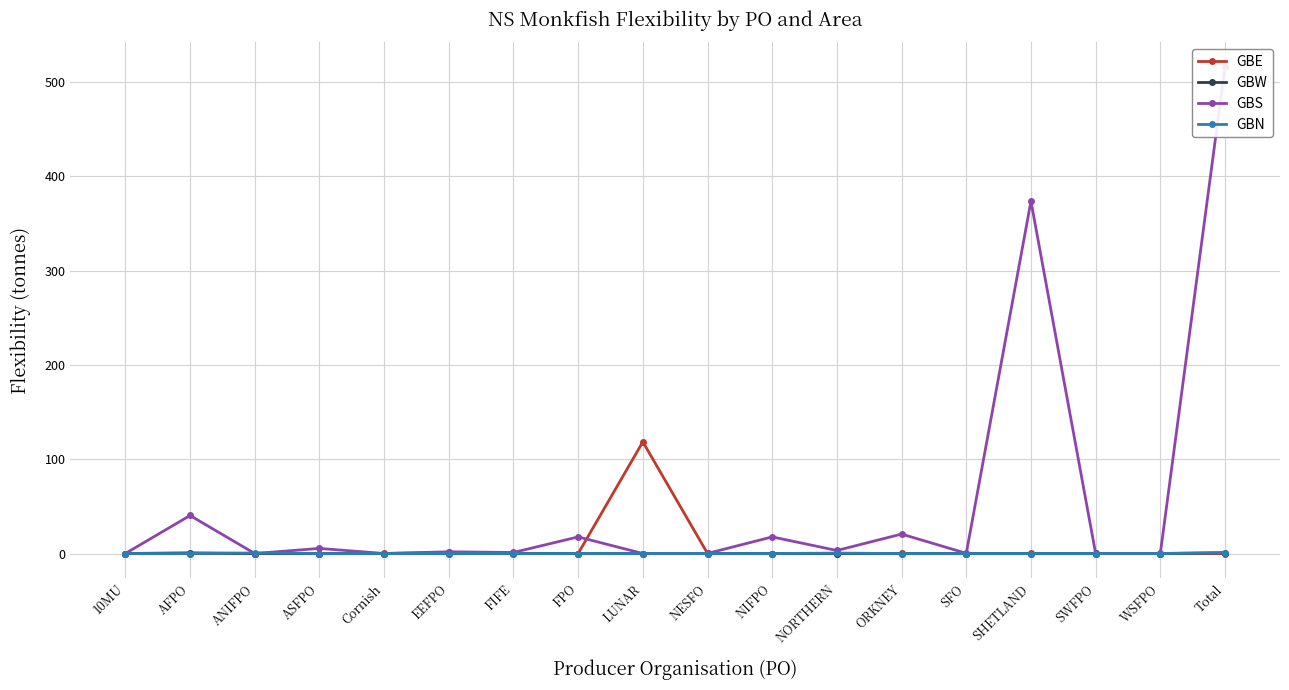

How many lines are shown in the chart?

4